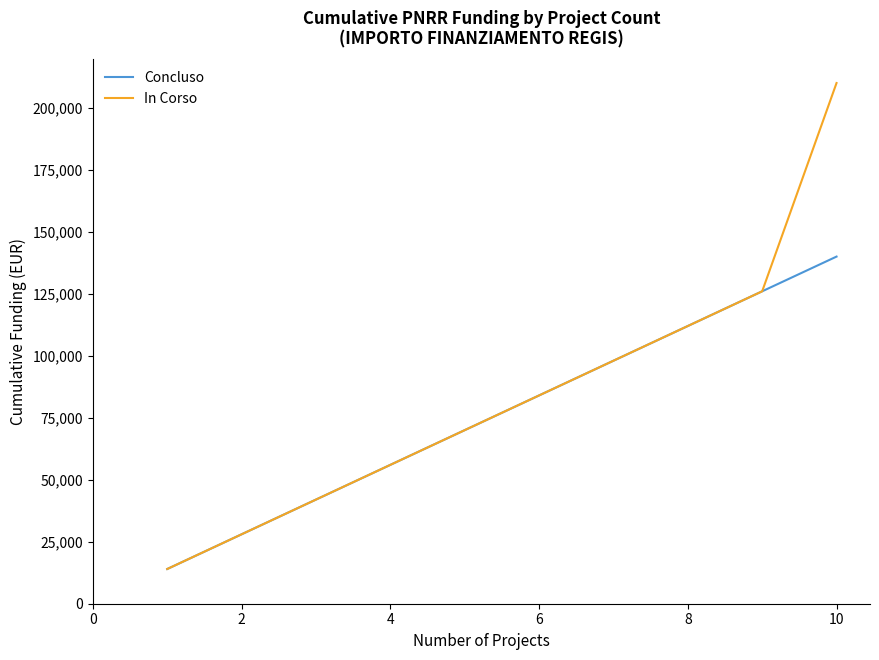

Rank the series by their maximum value, from lowest to highest.

Concluso, In Corso